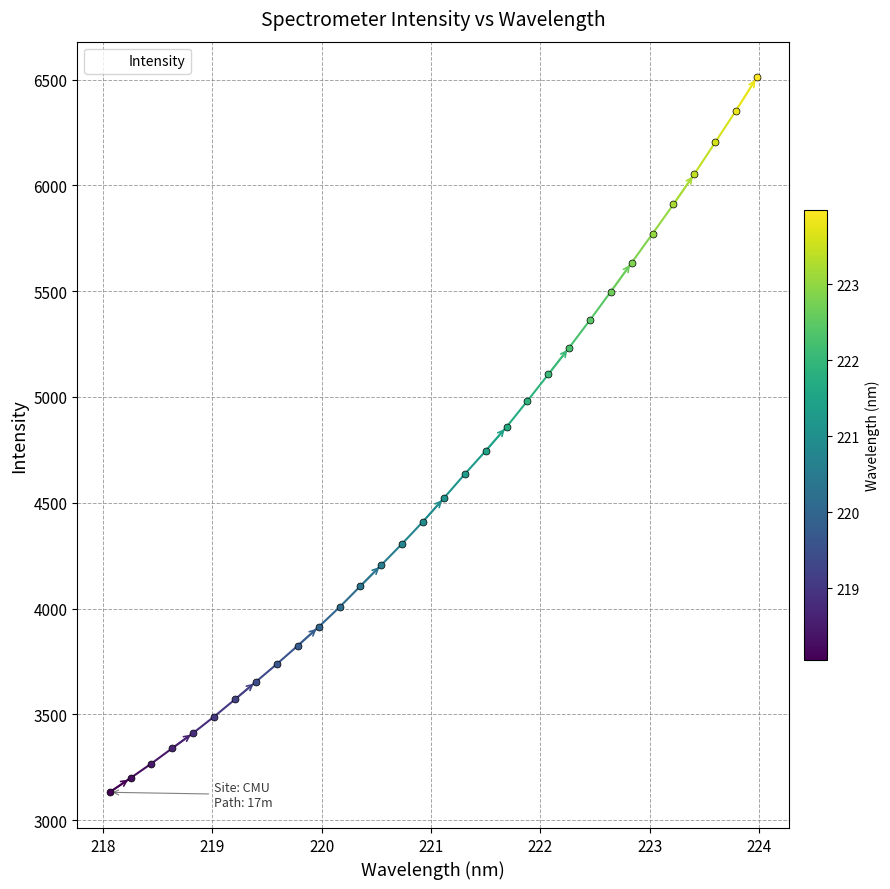

Reading left to right, list all the values displayed in this chart.

3131.8	3199.1	3267.7	3340.4	3412.0	3489.6	3571.0	3654.1	3737.7	3824.4	3912.9	4006.5	4106.1	4205.7	4306.5	4411.1	4522.1	4635.4	4745.0	4858.3	4981.4	5106.6	5232.9	5363.6	5498.0	5634.7	5771.8	5910.3	6053.2	6202.9	6353.2	6509.9